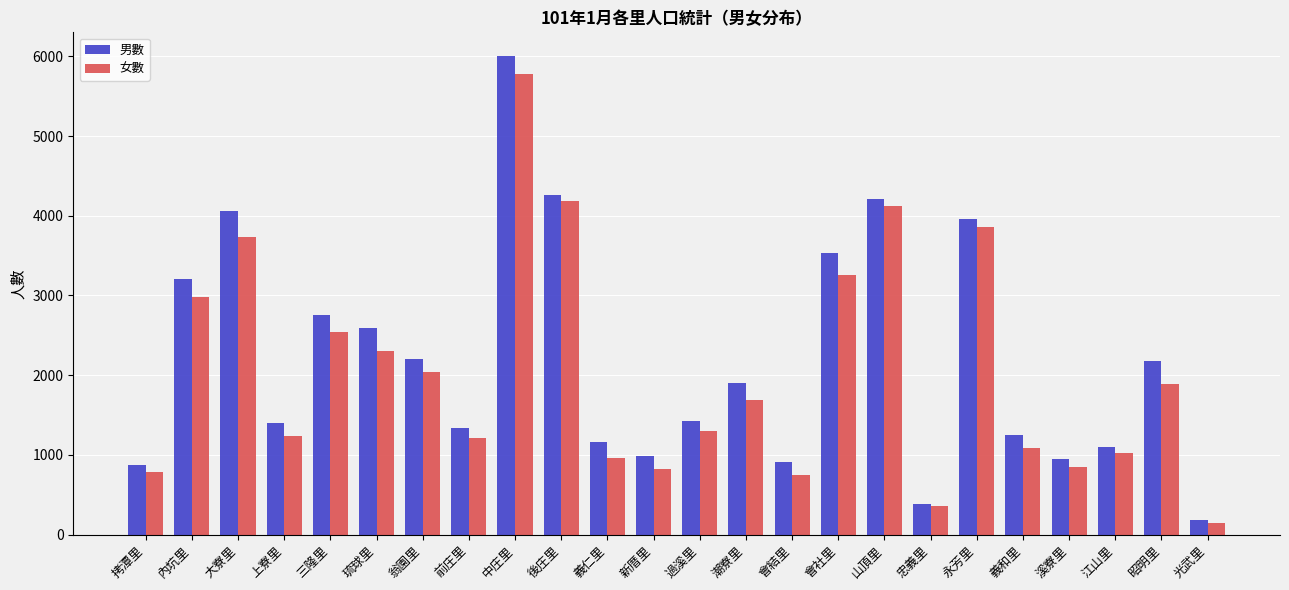

Read the 女數 value at 江山里.

1024